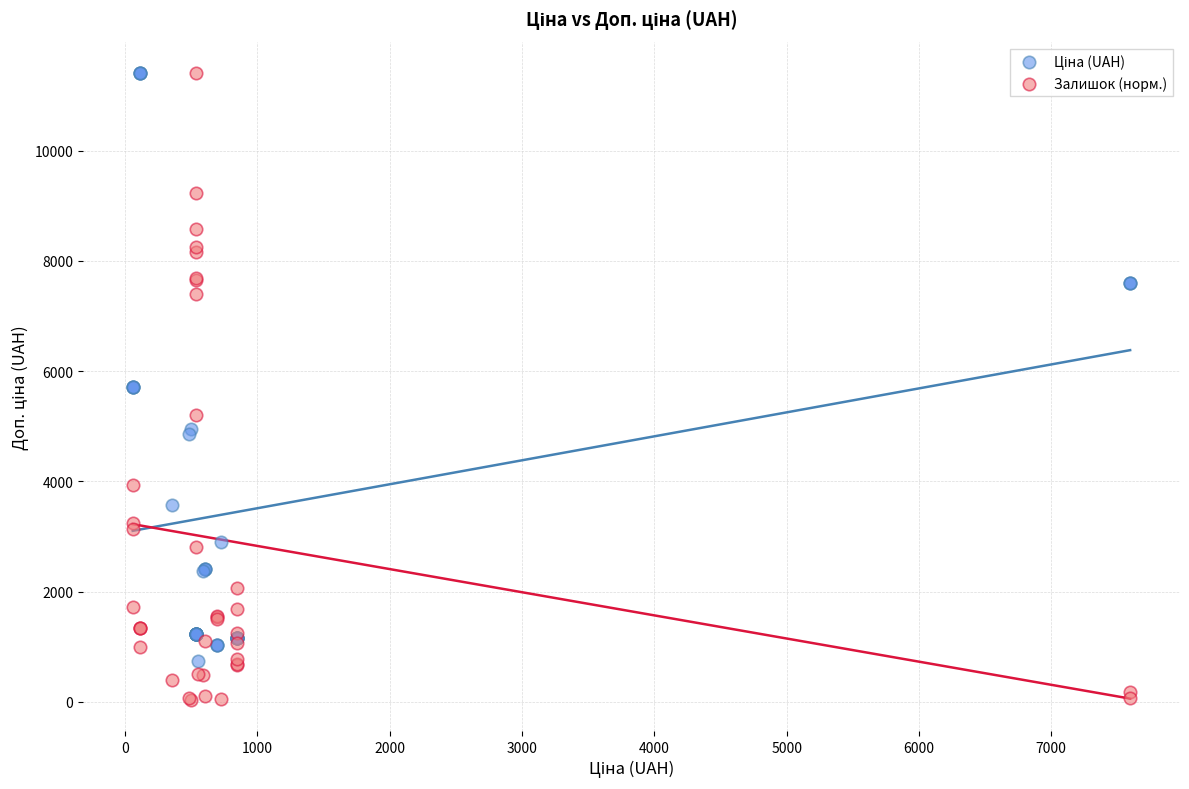

Which series has the widest spread of Y values?

Залишок (норм.)